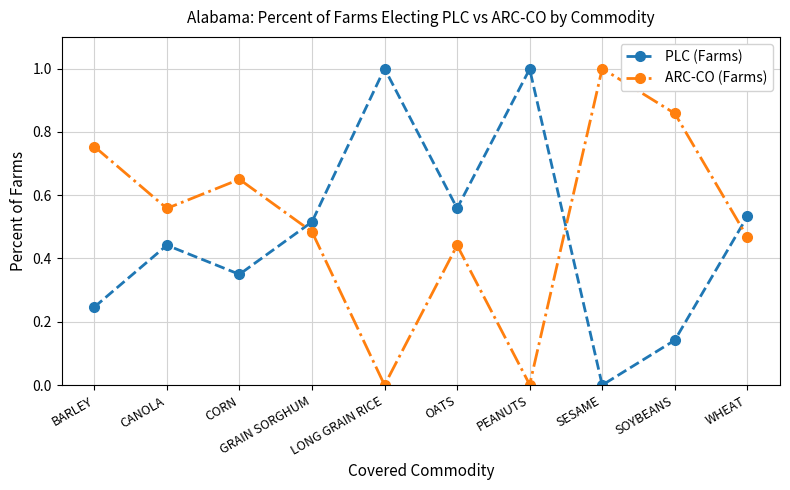

What is the total value across all series at GRAIN SORGHUM?

1.0